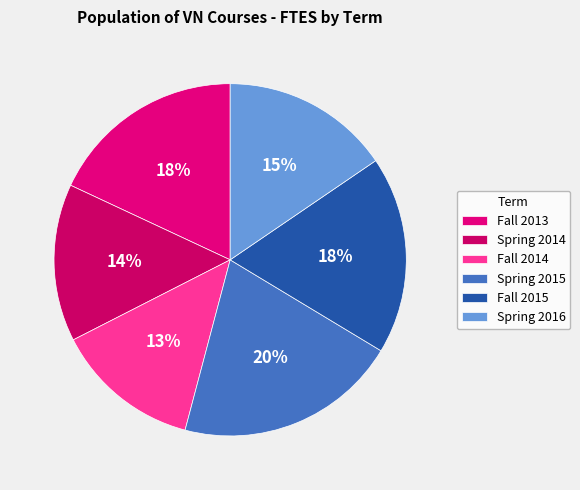

To the nearest percent, what percentage of the pie is Fall 2015?

18%